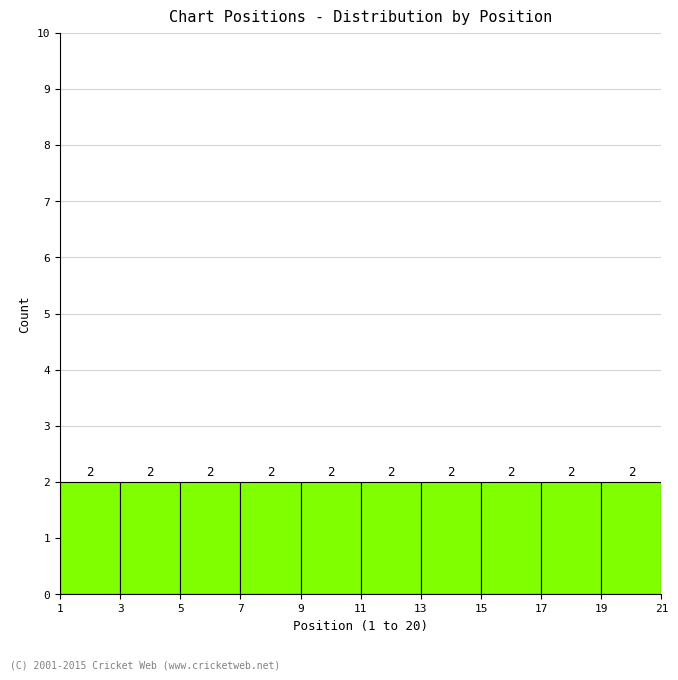

How tall is the bar that spans 13 to 15 on the x-axis?

2